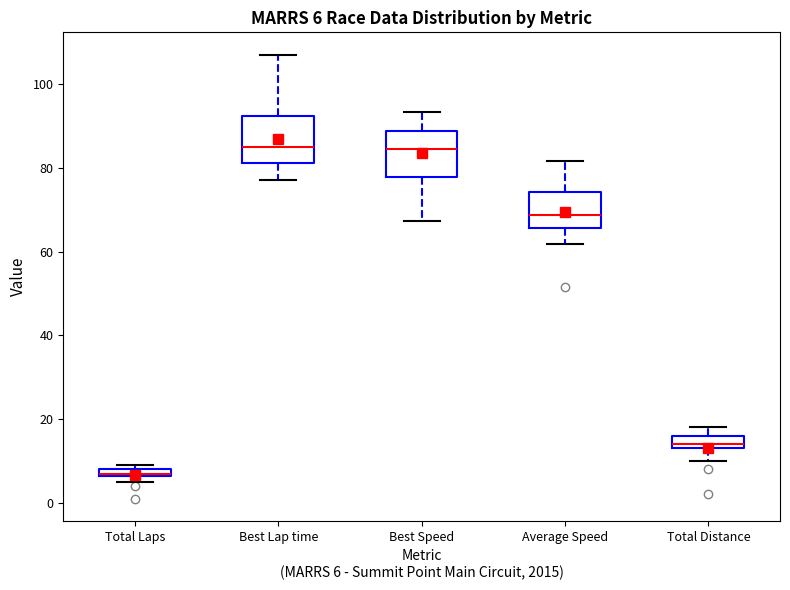

Which box has the lowest median line?

Total Laps